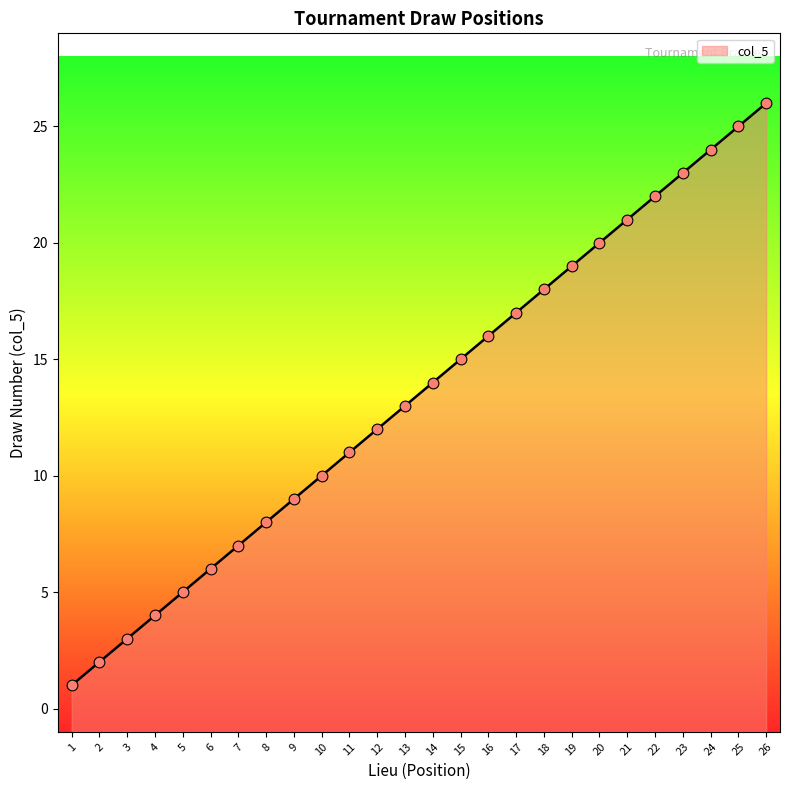

Which has a higher value, 14 or 13?

14